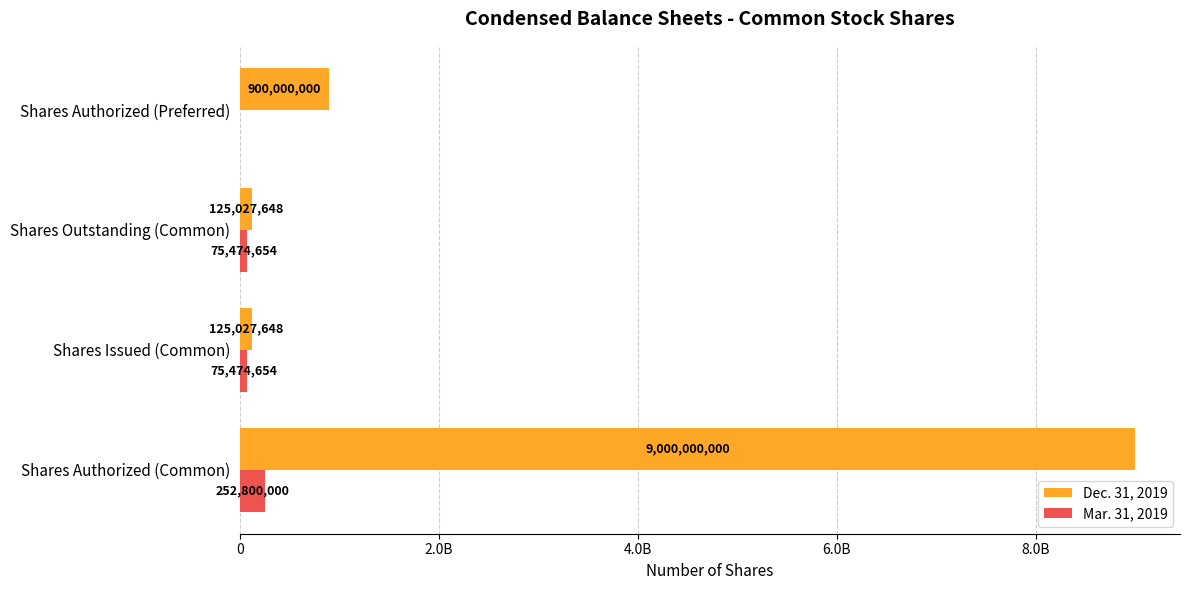

What are all the series names shown in the legend?

Dec. 31, 2019, Mar. 31, 2019